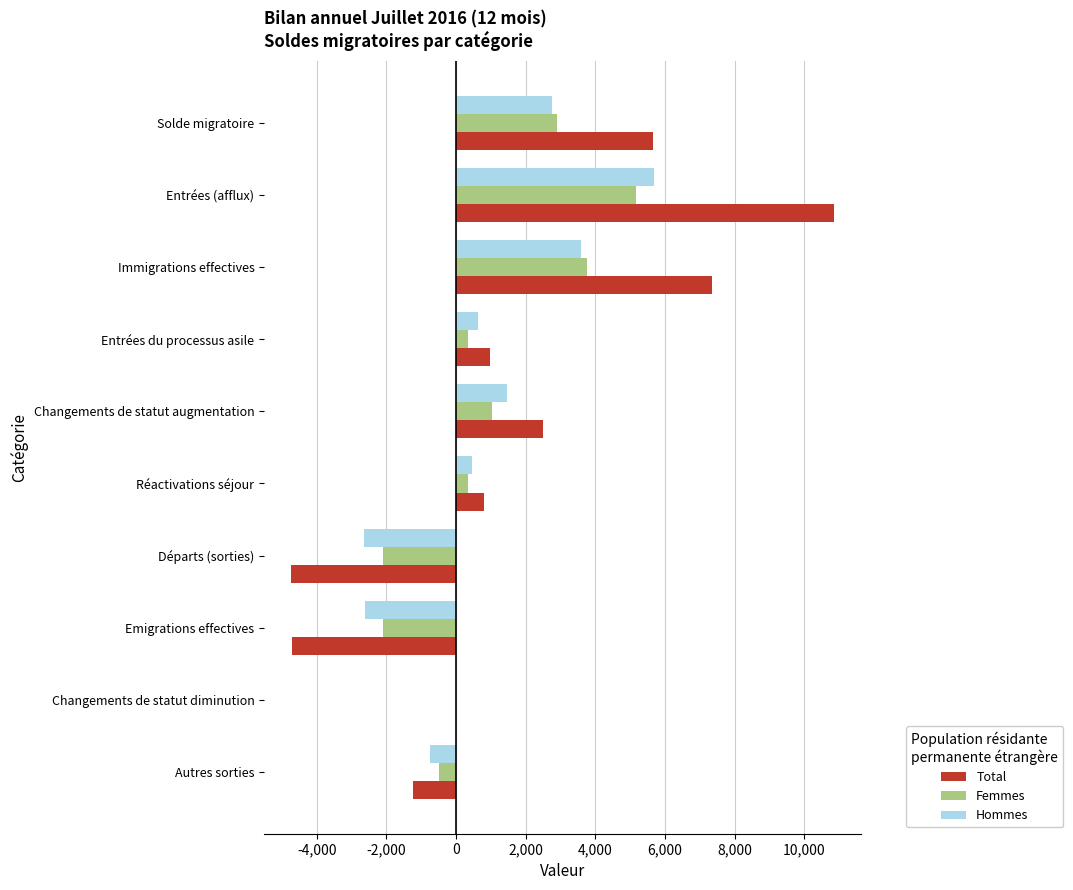

The Total series shows 792 at Réactivations séjour. True or false?

True